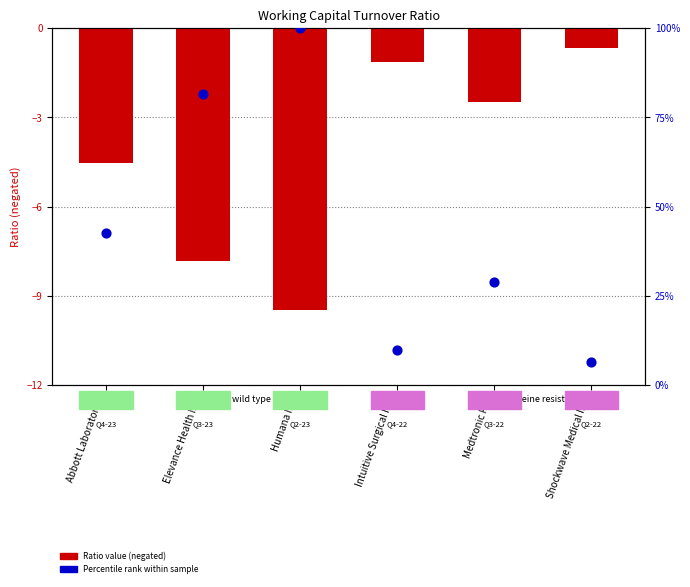

Which series reaches the maximum Y coordinate?

Percentile rank within sample